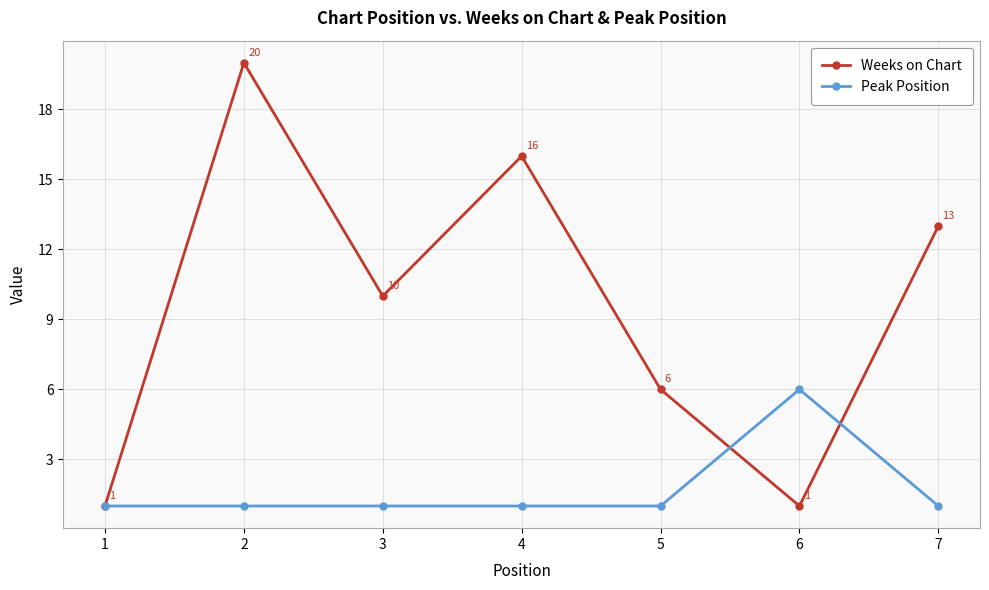

What are all the series names shown in the legend?

Weeks on Chart, Peak Position